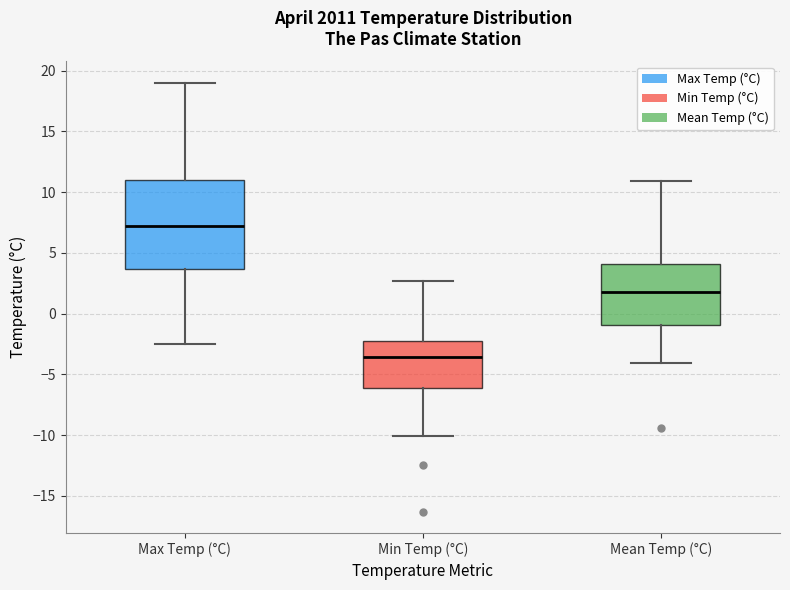

Reading left to right, transcribe this box plot: for each box, give where its median line is, the range the box spans, and where its two whiskers end, as read against the y-axis. The values are not printed on the chart, so give them approximately, as read against the axis.

Max Temp (°C): median 7.5, box 3.5 to 11.0, whiskers -2.5 to 19.0
Min Temp (°C): median -3.5, box -6.0 to -2.5, whiskers -10.0 to 2.5
Mean Temp (°C): median 2.0, box -1.0 to 4.0, whiskers -4.0 to 11.0